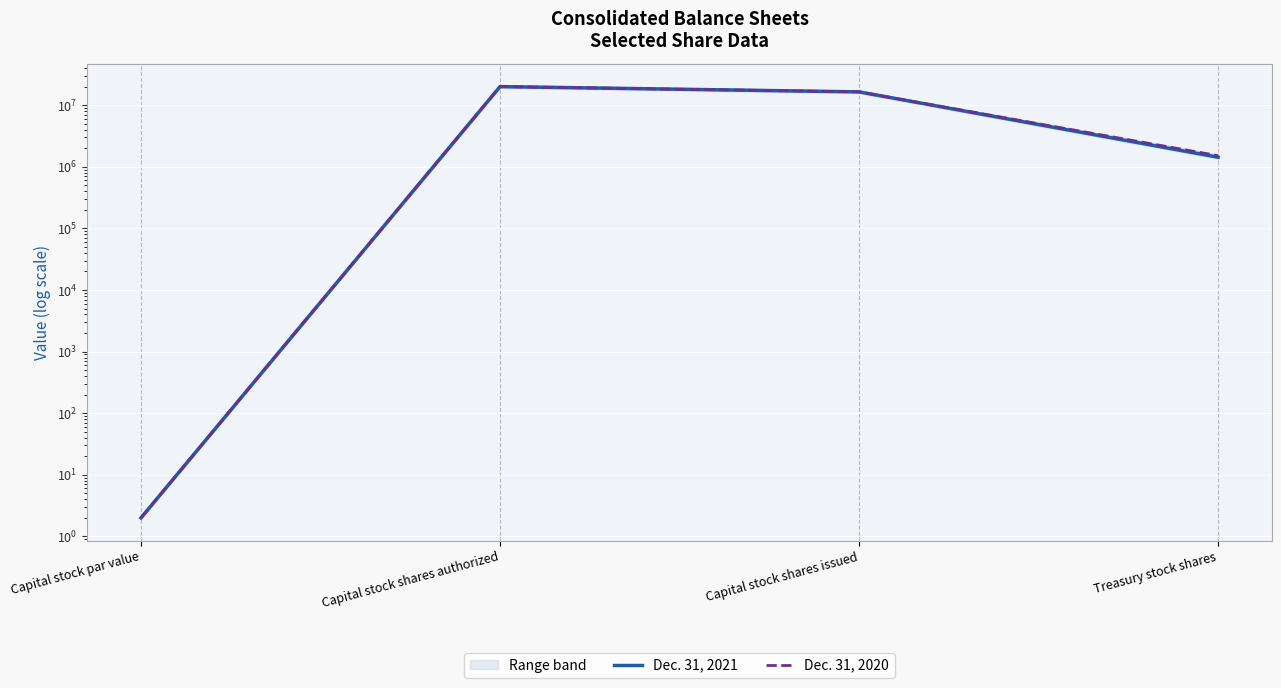

What is the total value across all series at Capital stock shares issued?

32856776